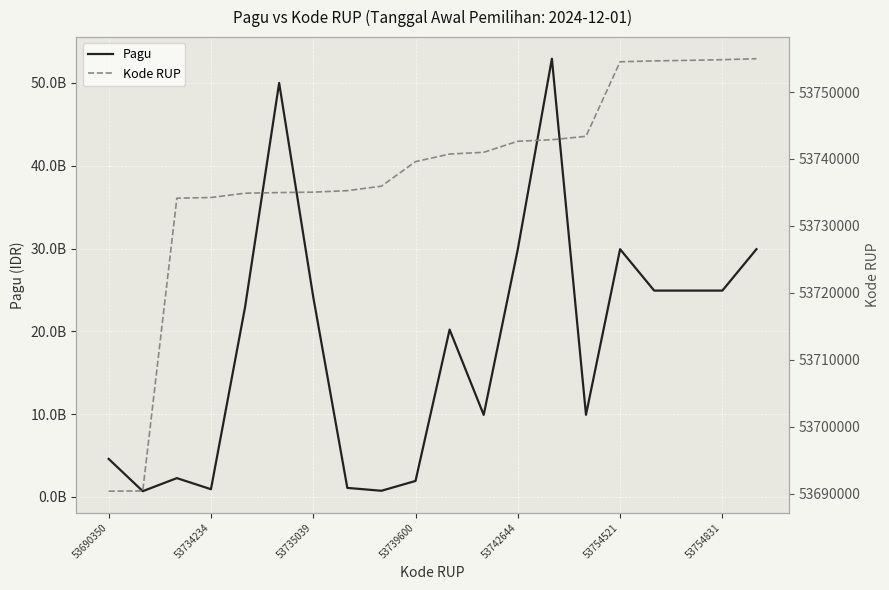

What is the smallest value displayed?

53690350